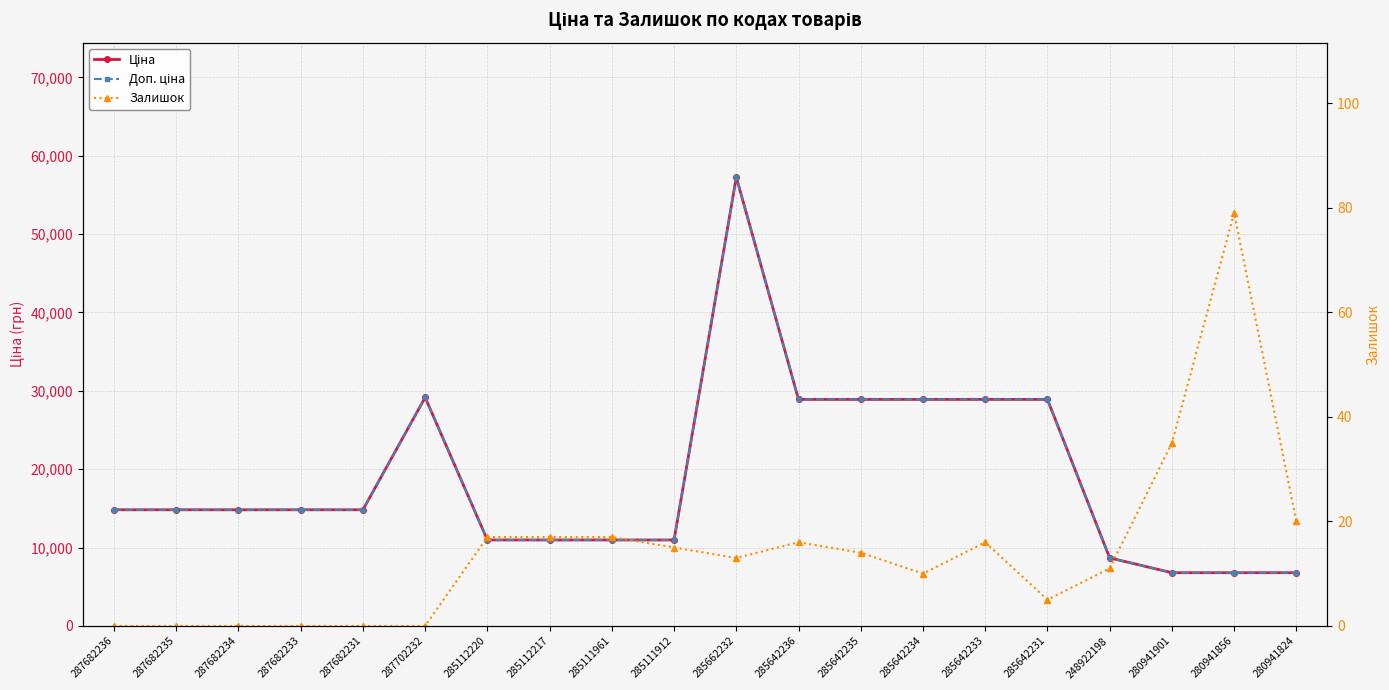

What is the difference between the Доп. ціна values at 280941856 and 285642231?

22114.5